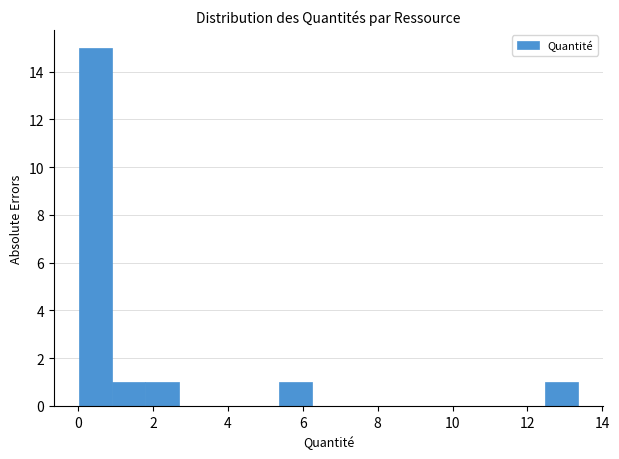

What is the height of the bar covering 12.4 to 13.4 on the x-axis? Neither the bar edges nor the heights are printed on the chart, so give them approximately, as read against the axes.

1